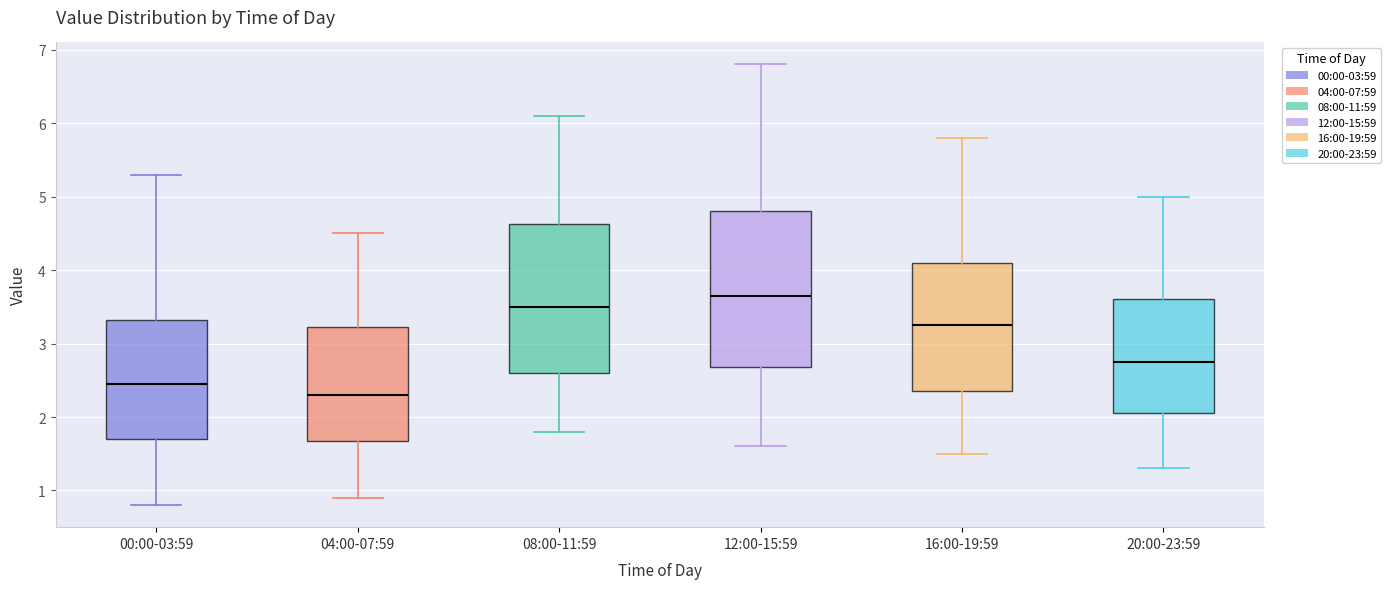

Reading left to right, transcribe this box plot: for each box, give where its median line is, the range the box spans, and where its two whiskers end, as read against the y-axis. The values are not printed on the chart, so give them approximately, as read against the axis.

00:00-03:59: median 2.5, box 1.7 to 3.3, whiskers 0.8 to 5.3
04:00-07:59: median 2.3, box 1.7 to 3.2, whiskers 0.9 to 4.5
08:00-11:59: median 3.5, box 2.6 to 4.6, whiskers 1.8 to 6.1
12:00-15:59: median 3.7, box 2.7 to 4.8, whiskers 1.6 to 6.8
16:00-19:59: median 3.3, box 2.4 to 4.1, whiskers 1.5 to 5.8
20:00-23:59: median 2.8, box 2.1 to 3.6, whiskers 1.3 to 5.0